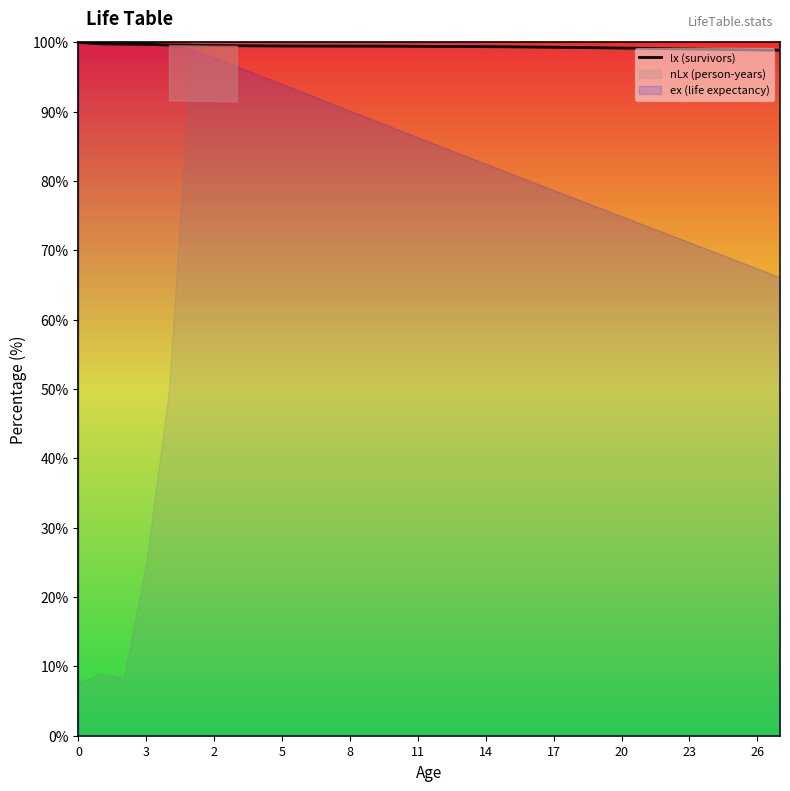

At which label is the value closest to 99?

28